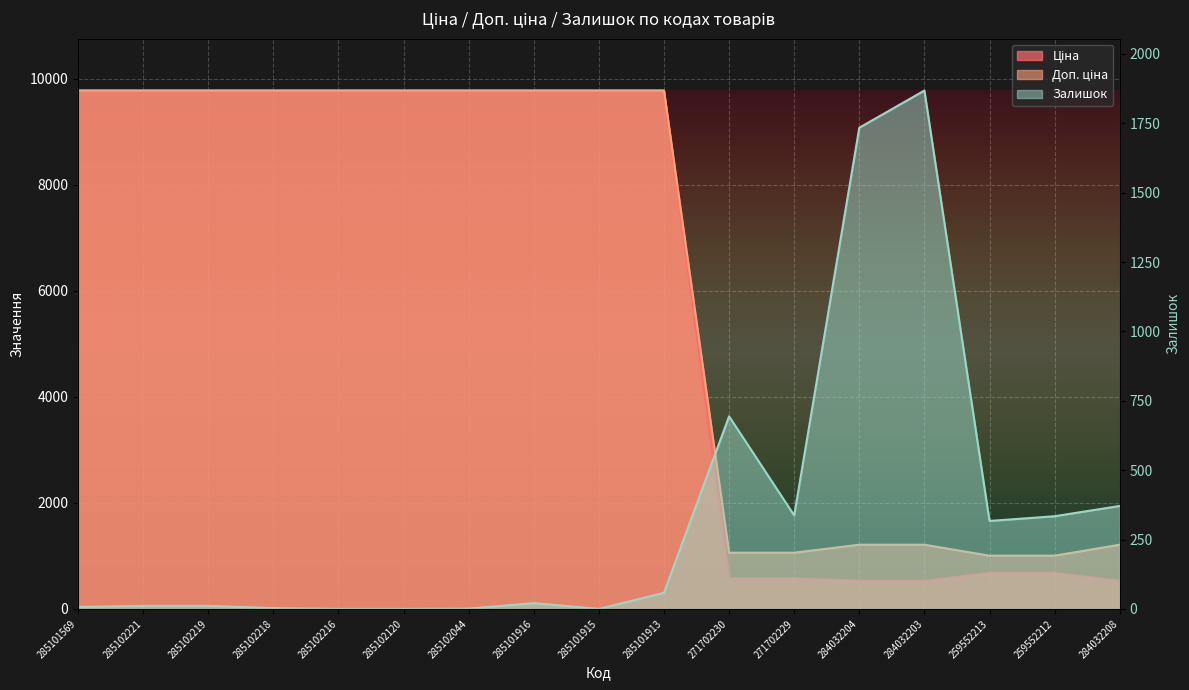

Read the Залишок value at 285102221.

11.0